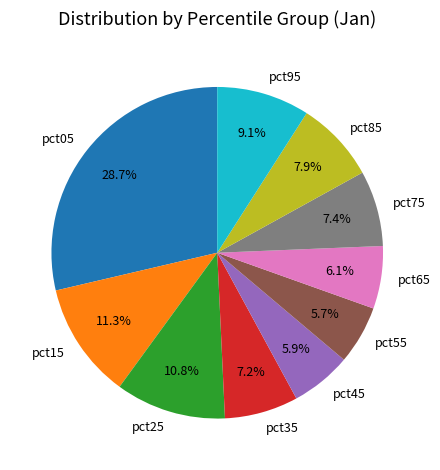

How many segments does this pie chart have?

10